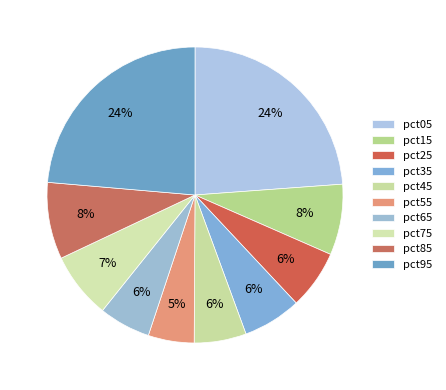

Combined, do pct75 and pct15 account for over 50%?

No